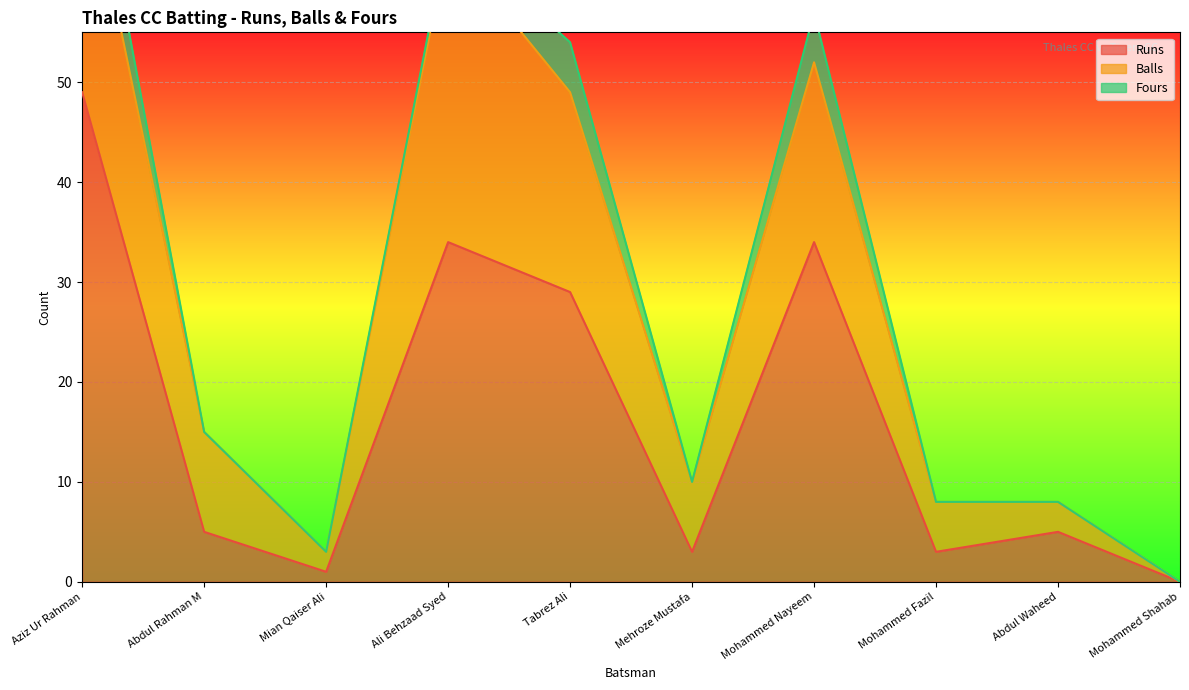

Is it true that Runs equals 3 at Mohammed Fazil?

True